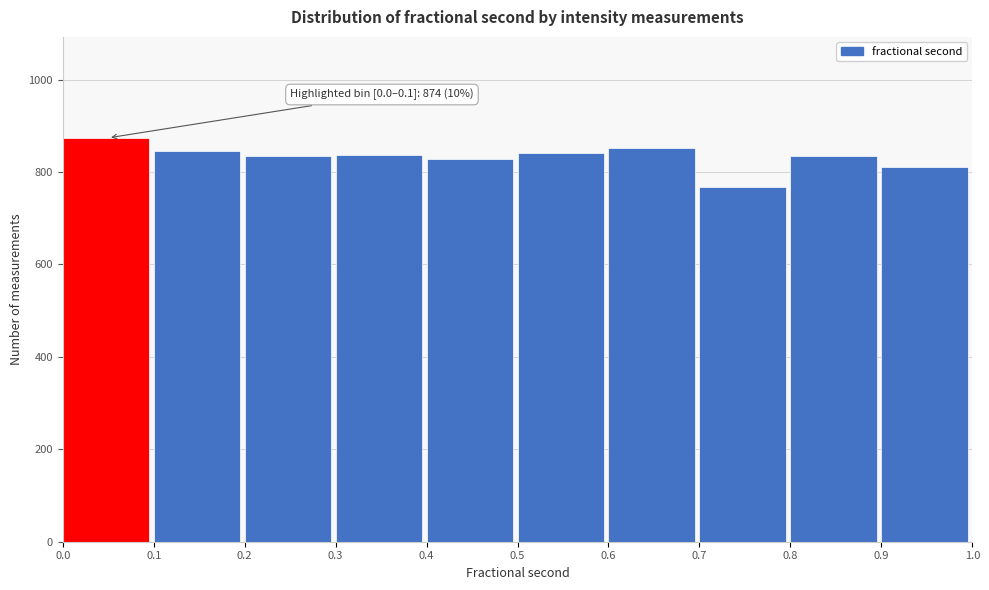

Which range on the x-axis has the tallest bar?

0.0 to 0.1